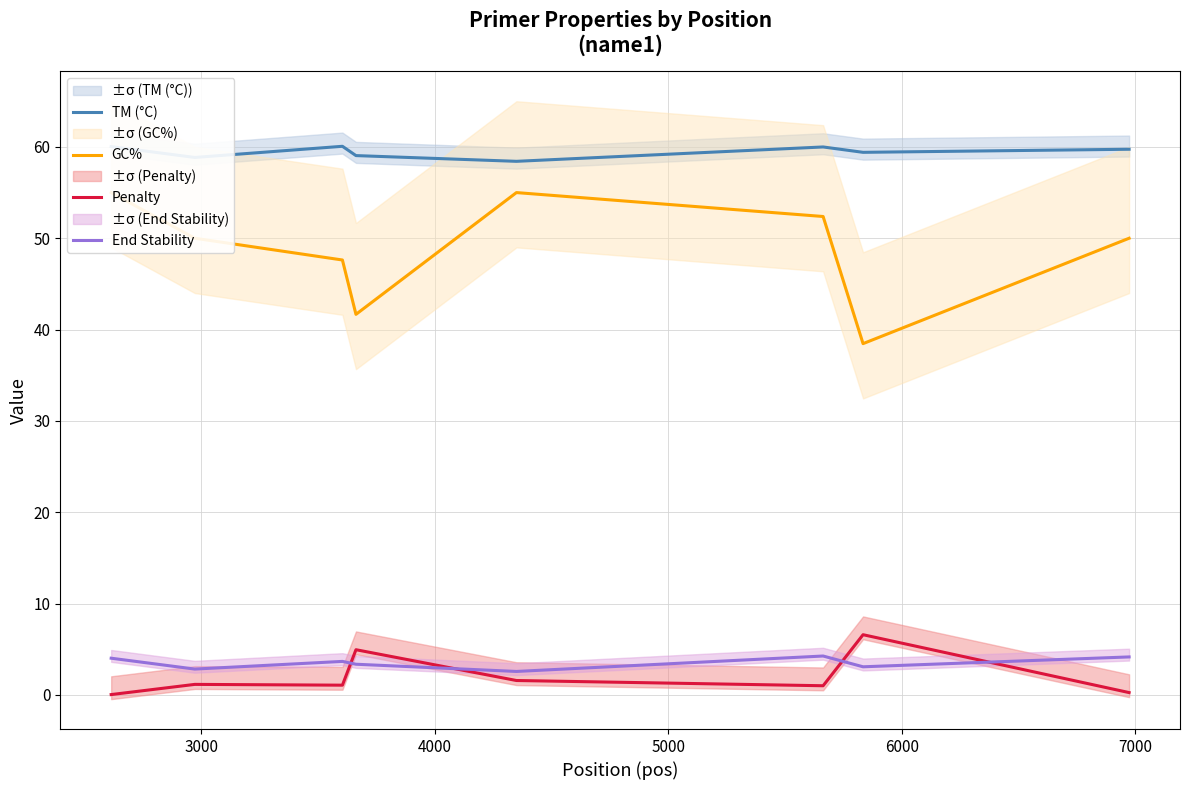

How many intersections are there between End Stability and Penalty?

4